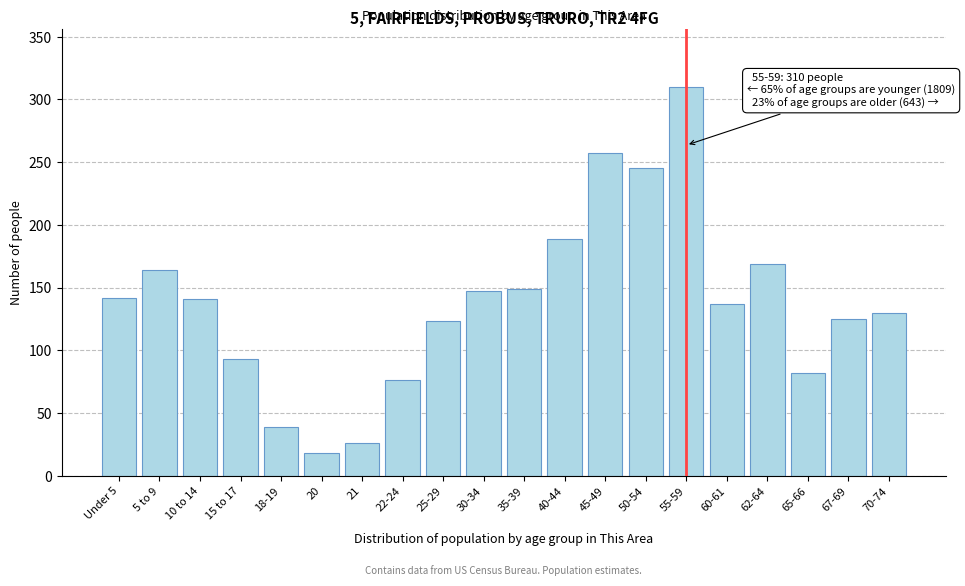

What is the change in value from 40-44 to 67-69?

-64